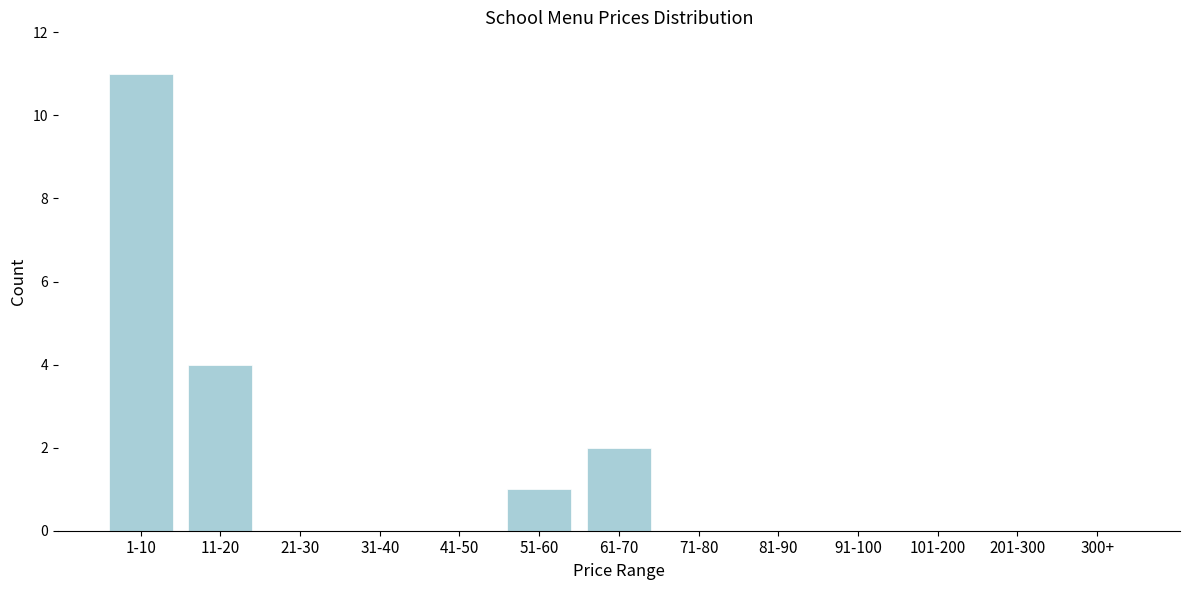

Reading left to right, list all the values displayed in this chart.

1-10=11	11-20=4	21-30=0	31-40=0	41-50=0	51-60=1	61-70=2	71-80=0	81-90=0	91-100=0	101-200=0	201-300=0	300+=0